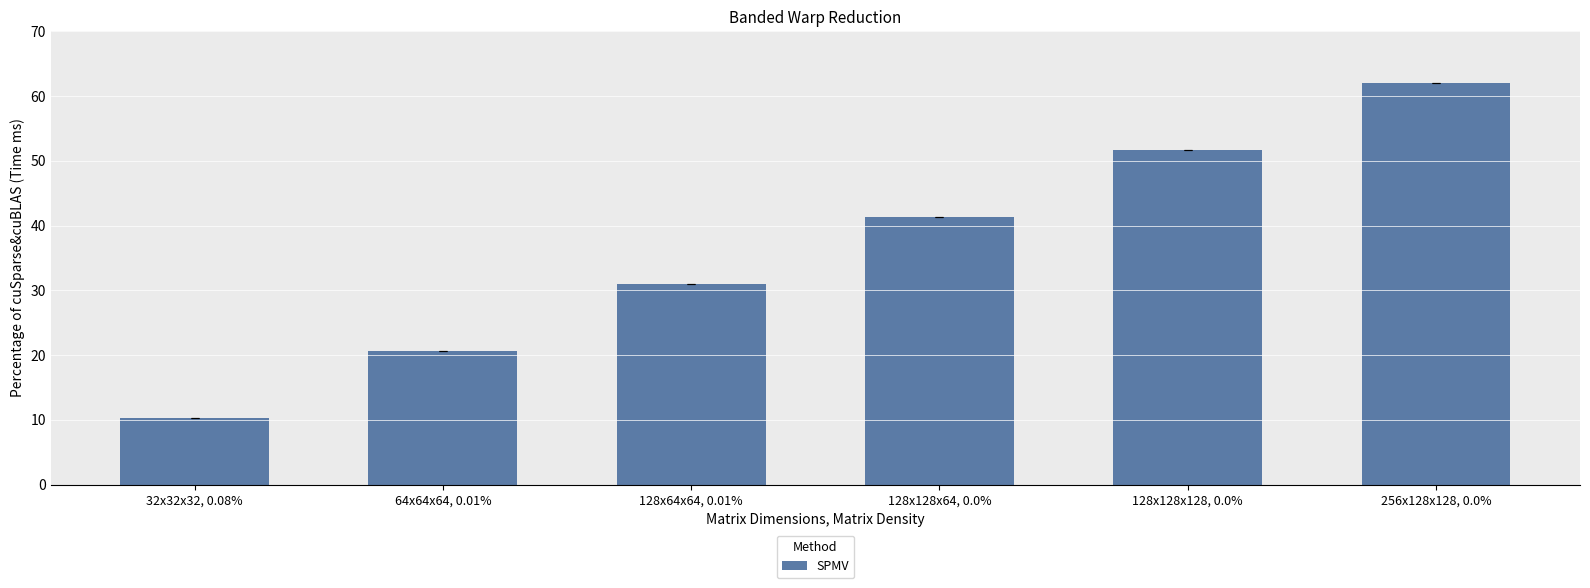

What is the label of the 4th bar from the left?

128x128x64, 0.0%